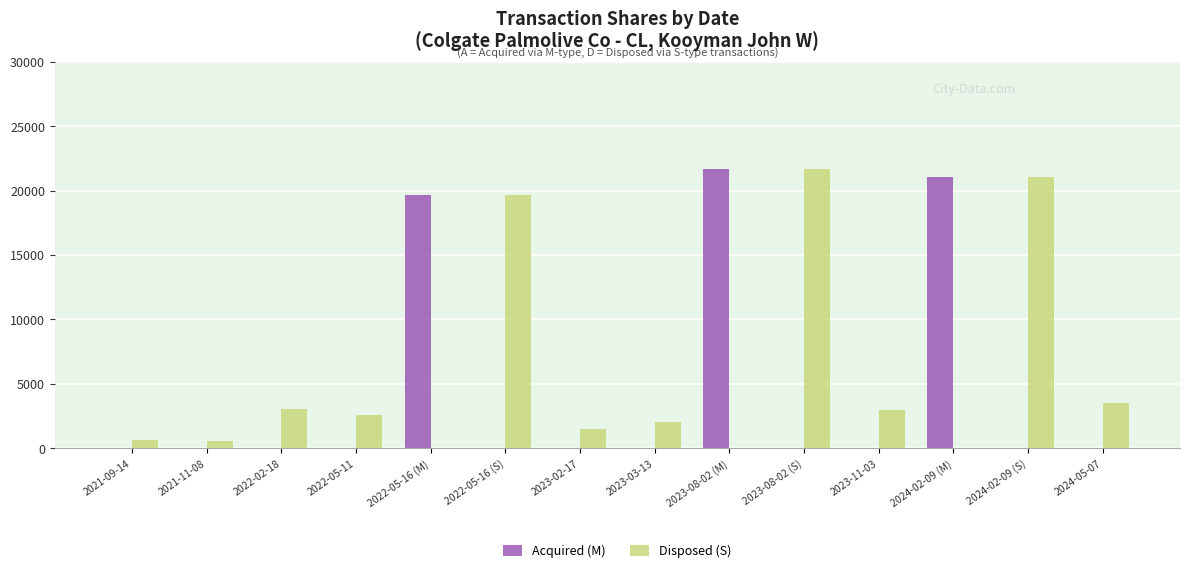

How many groups of bars are there?

14